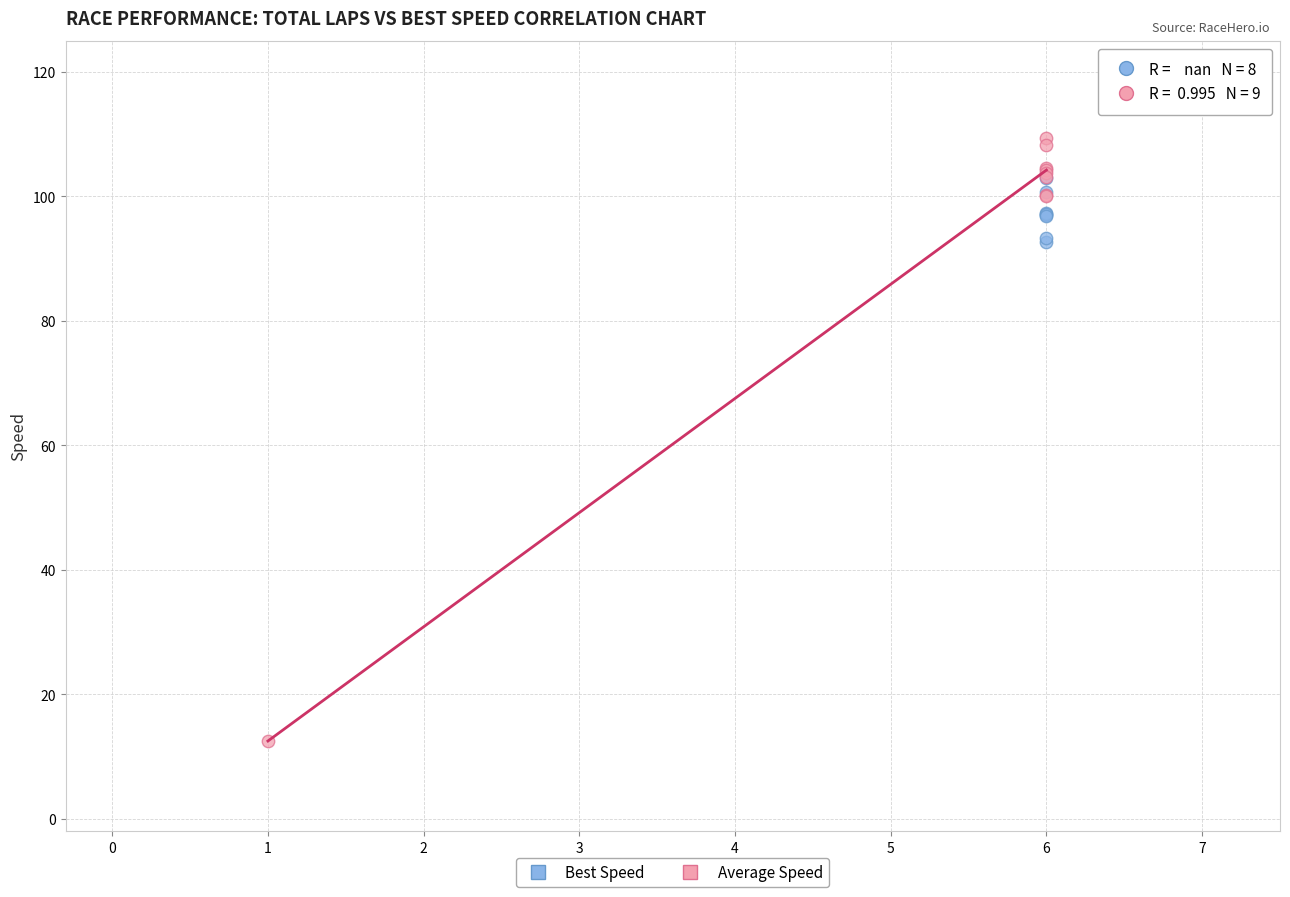

Which series has the largest Y range (max minus min)?

Average Speed